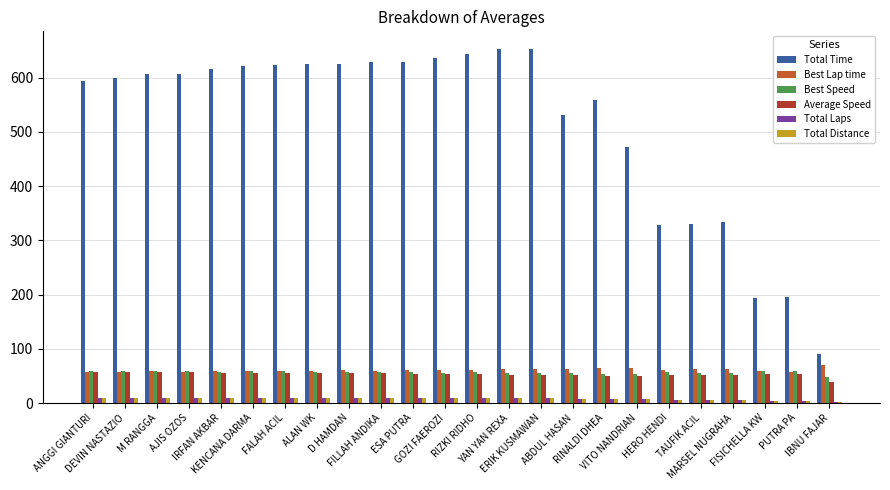

Between IRFAN AKBAR and RINALDI DHEA, which series saw the biggest shift?

Total Time